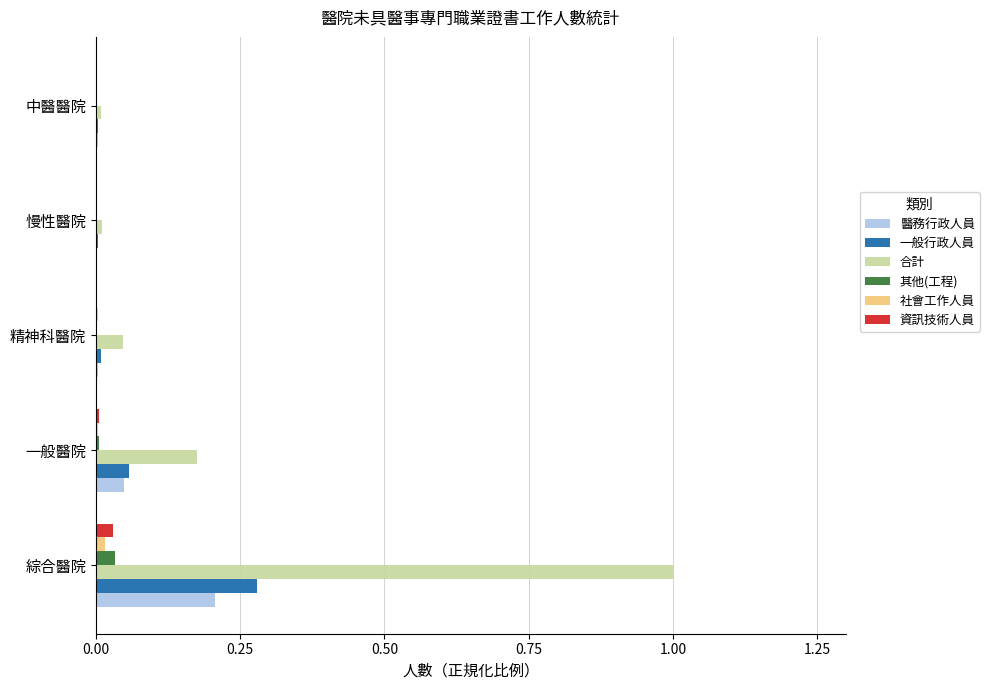

At which label does 一般行政人員 reach its peak?

綜合醫院